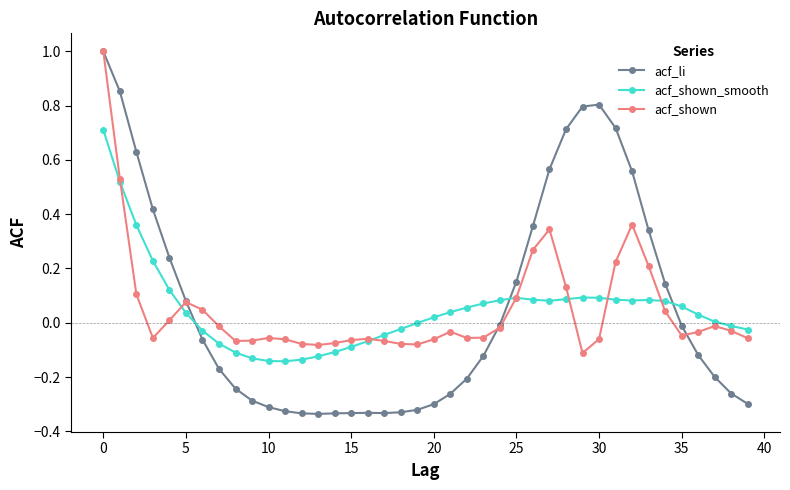

What is the highest value of the acf_li series?

1.0